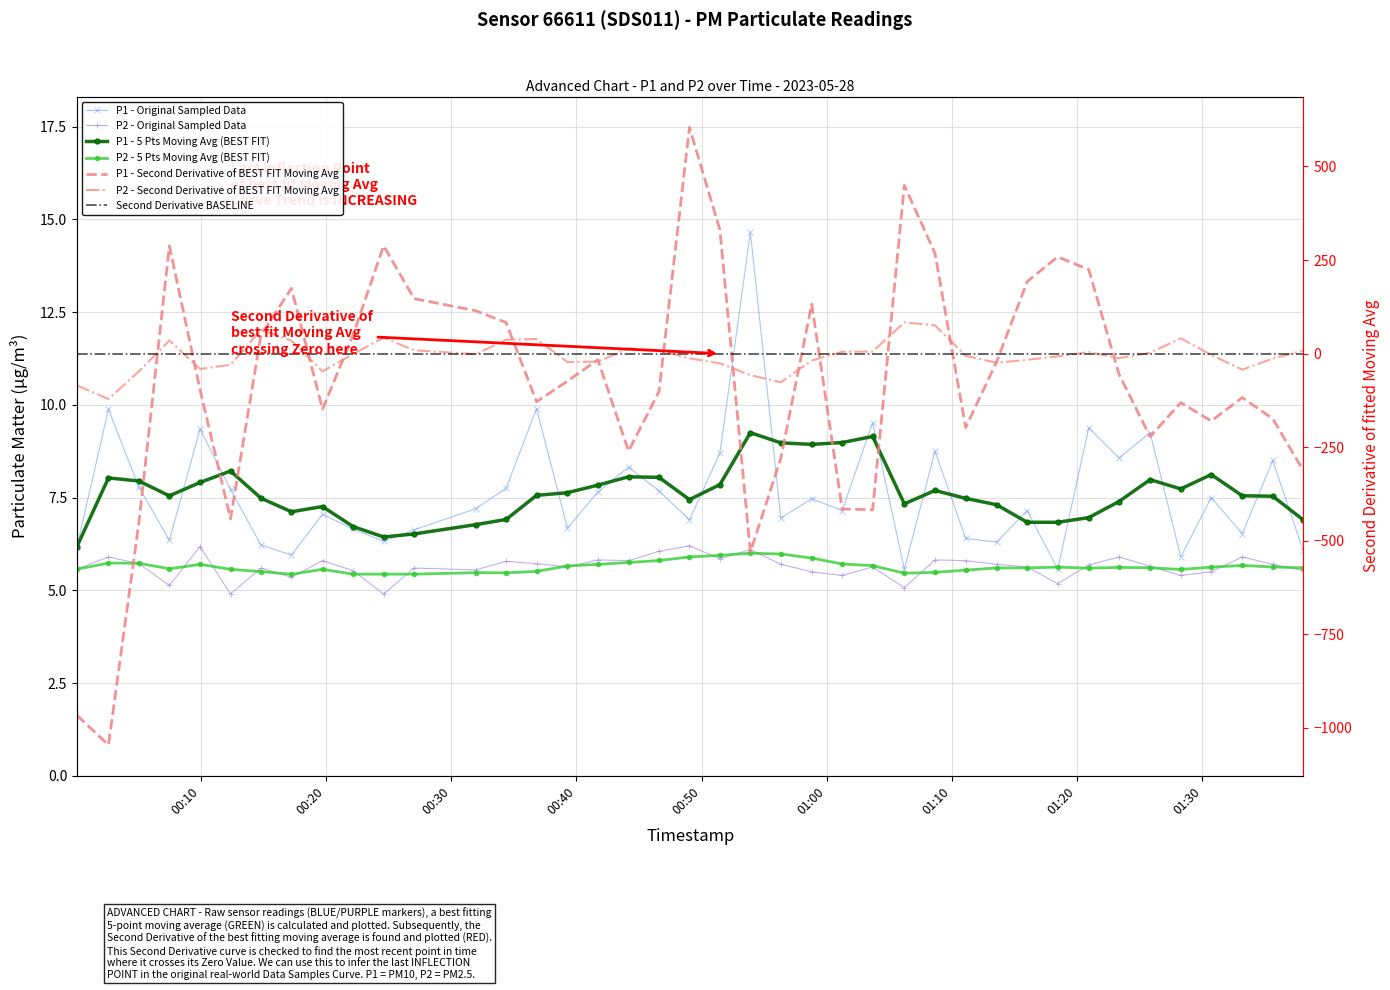

Where does the P2 series first go above 5?

2023-05-28T00:00:06